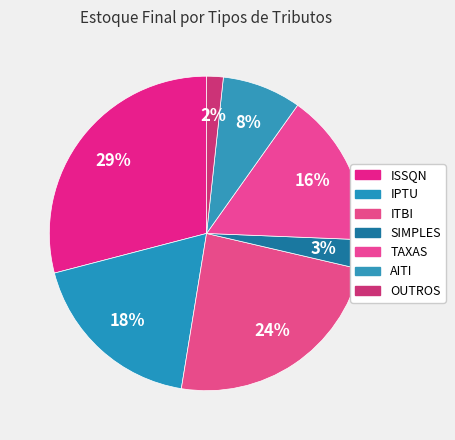

To the nearest percent, what is the difference between the ITBI and IPTU slice percentages?

6%